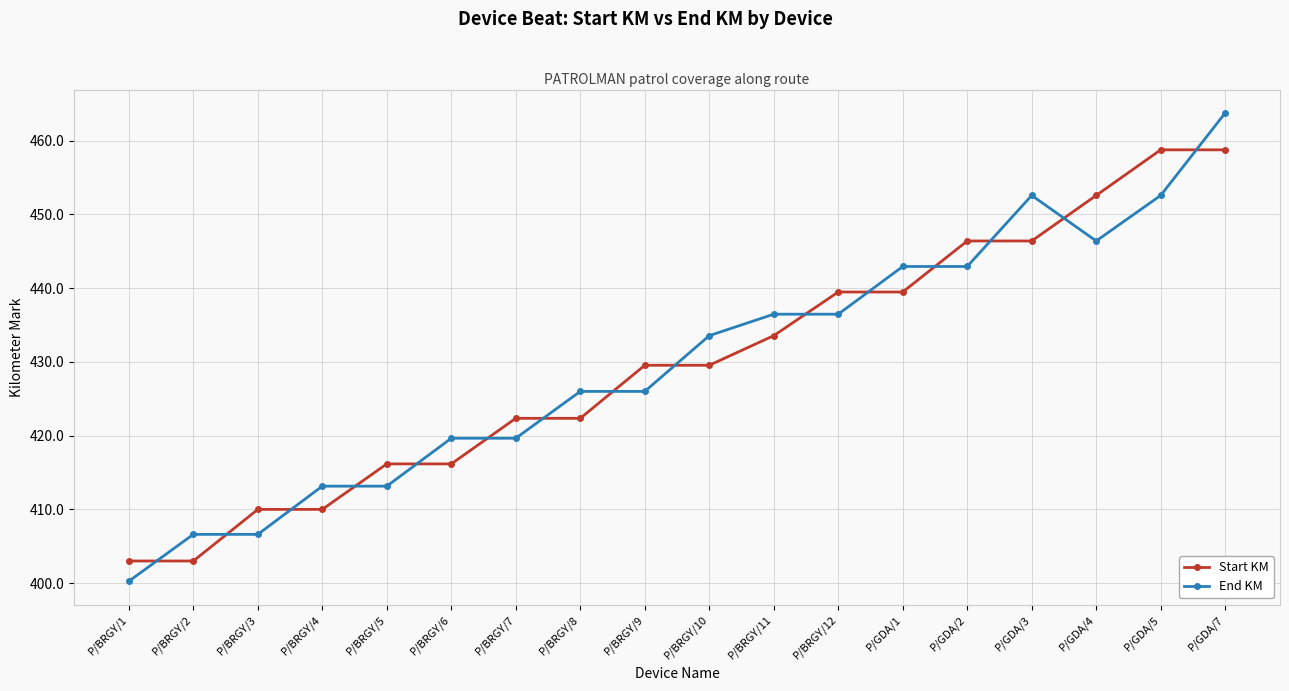

Is the value of End KM at P/BRGY/3 greater than the value of Start KM at P/BRGY/1?

Yes